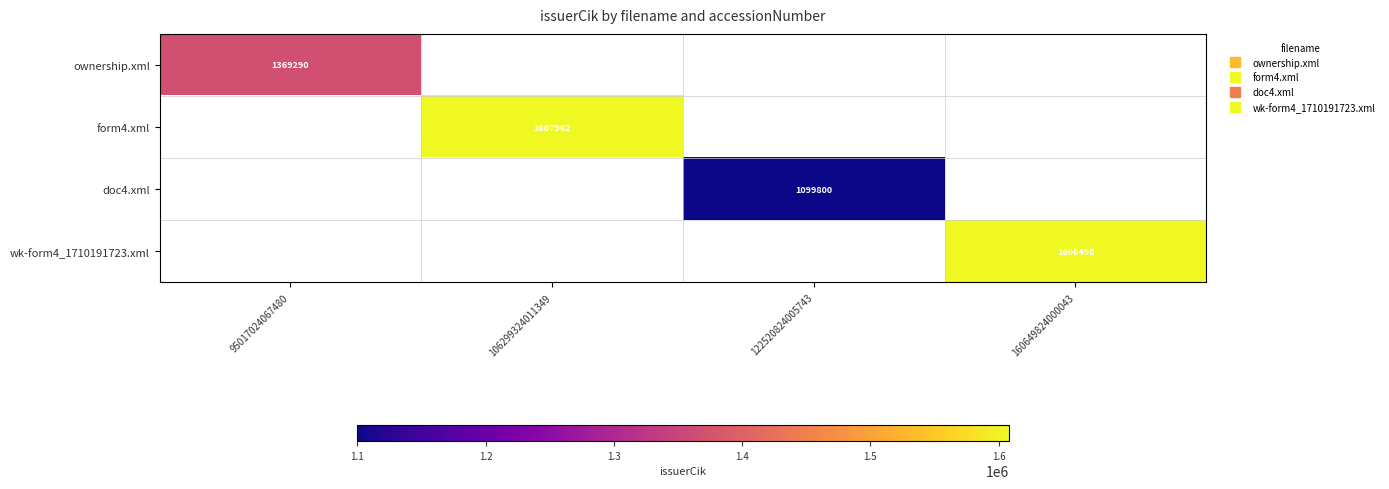

At which label is ownership.xml closest to 1369290?

95017024067480